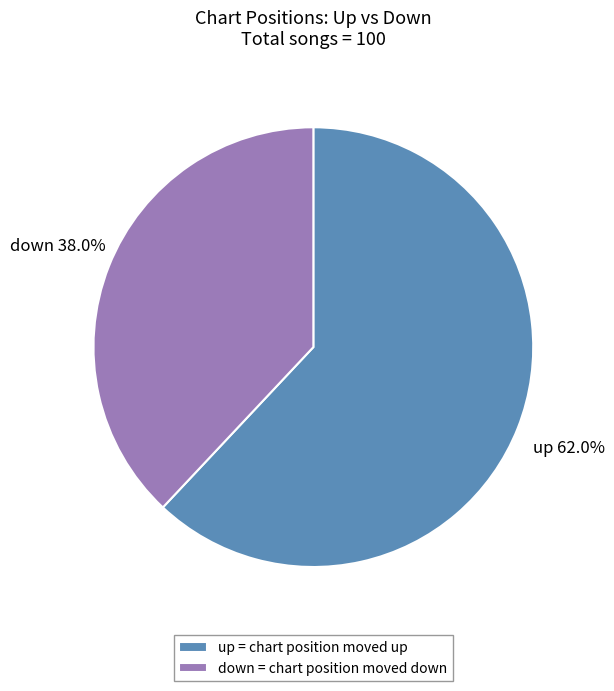

Which slice is the smallest?

down